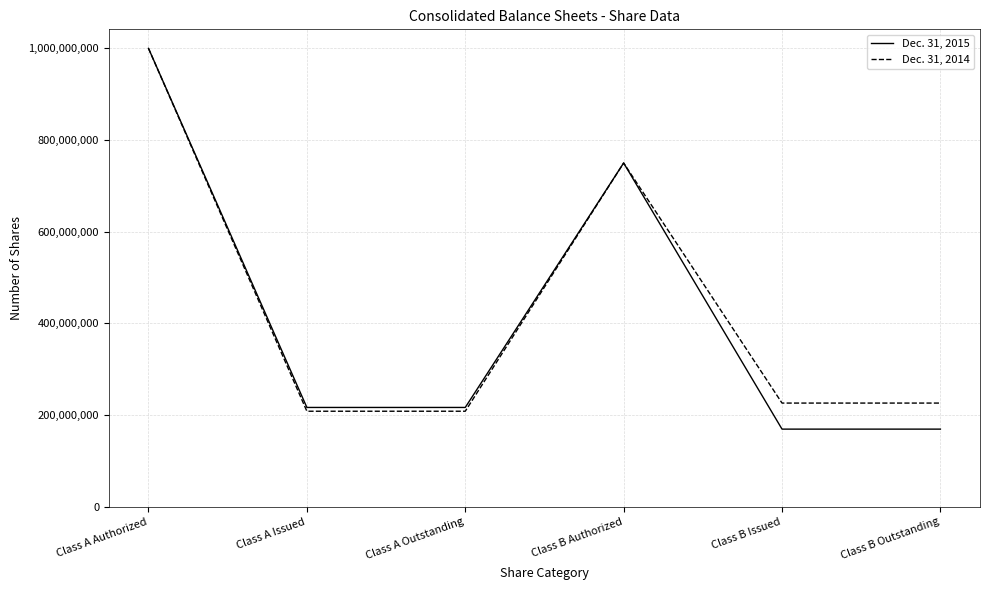

What is the highest value of the Dec. 31, 2014 series?

1000000000